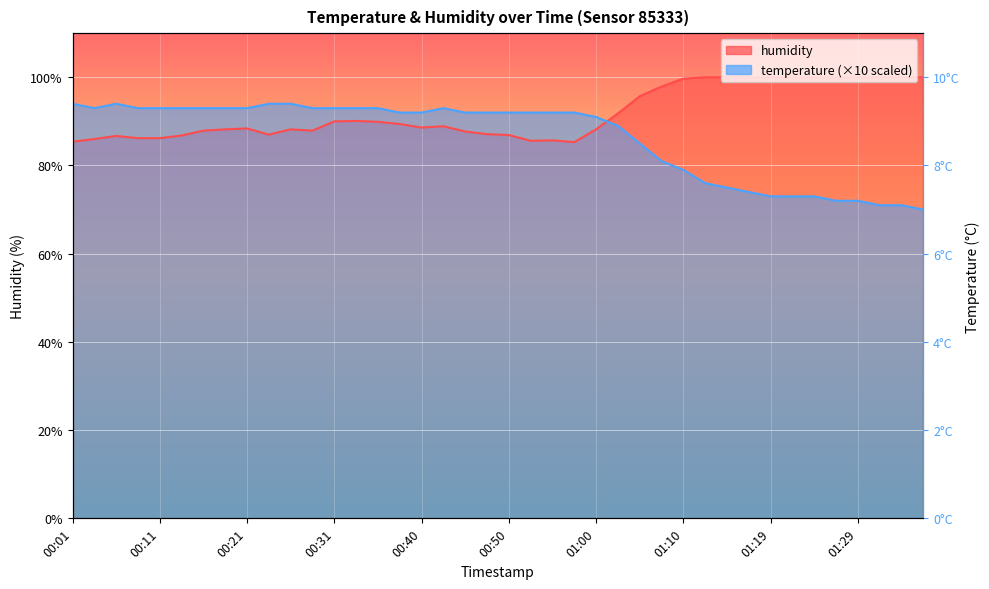

Which series has the largest total across all categories?

humidity